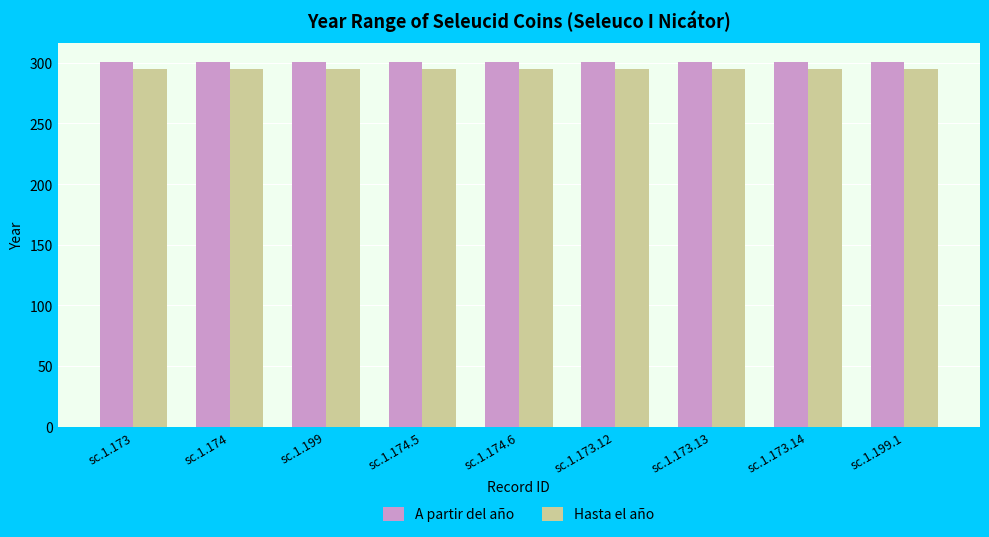

What is the lowest value of the A partir del año series?

301